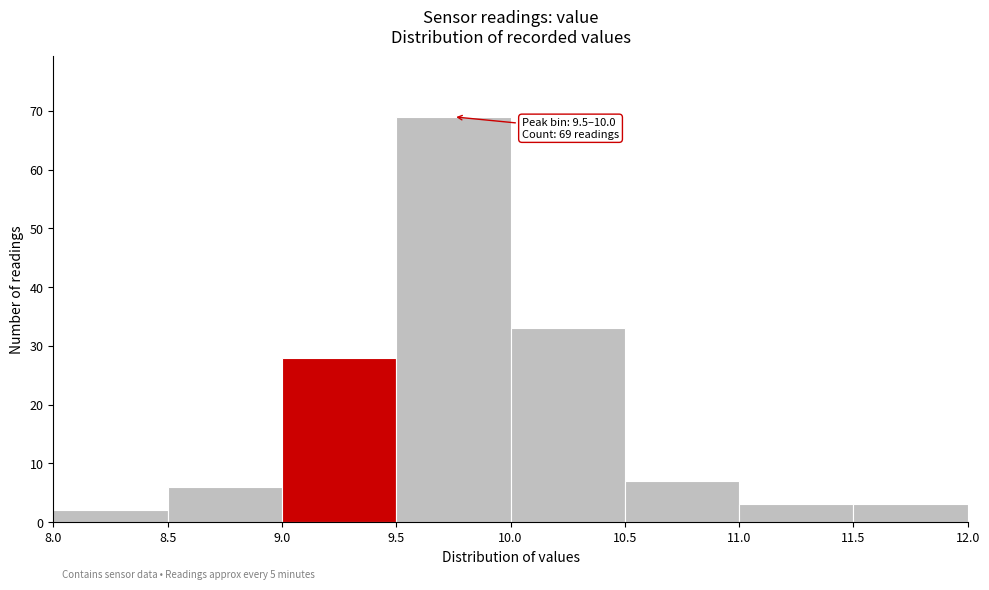

Over which range of the x-axis is the bar tallest?

9.5 to 10.0